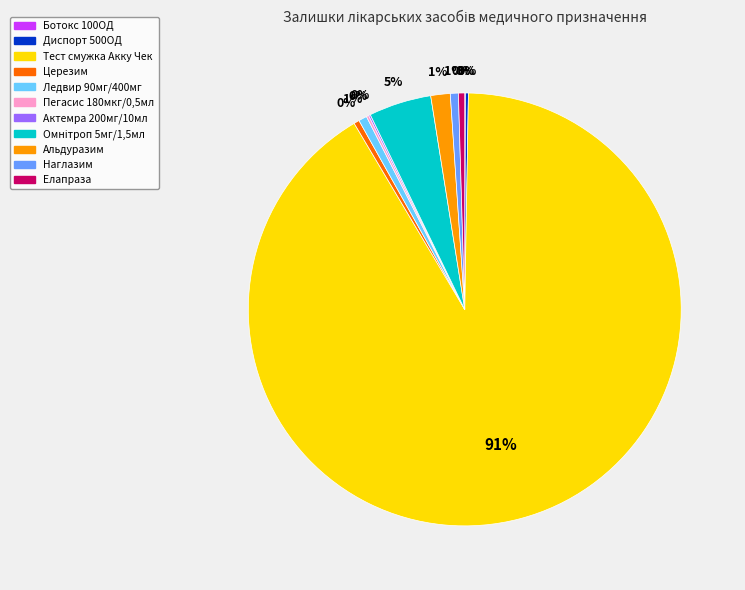

To the nearest percent, what is the average slice percentage?

9%